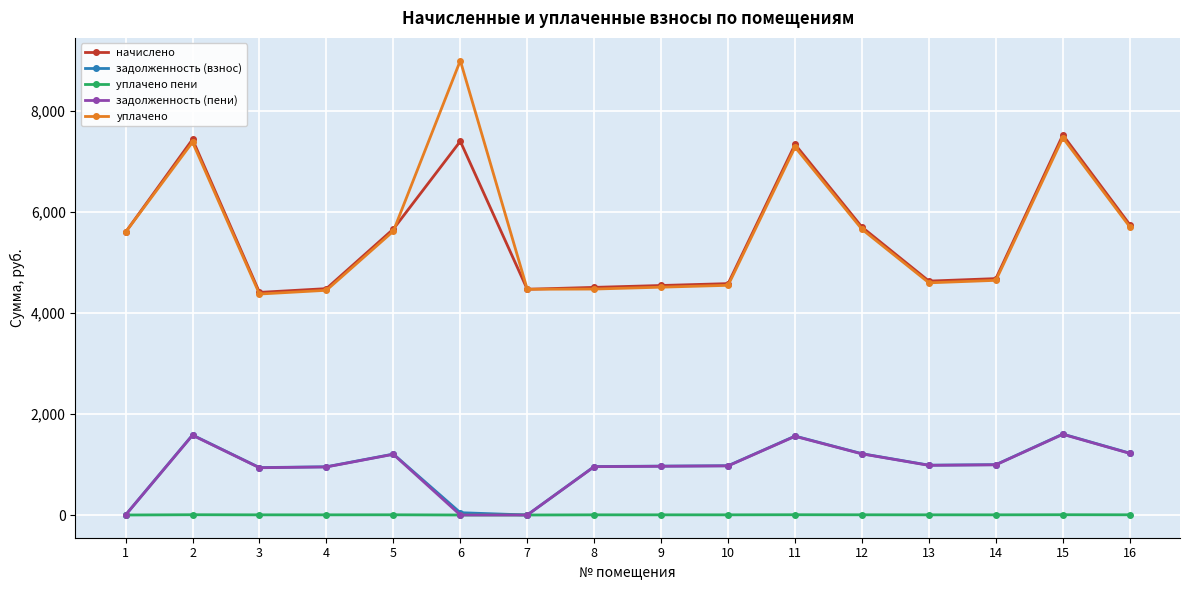

What is the greatest value displayed?

8999.9